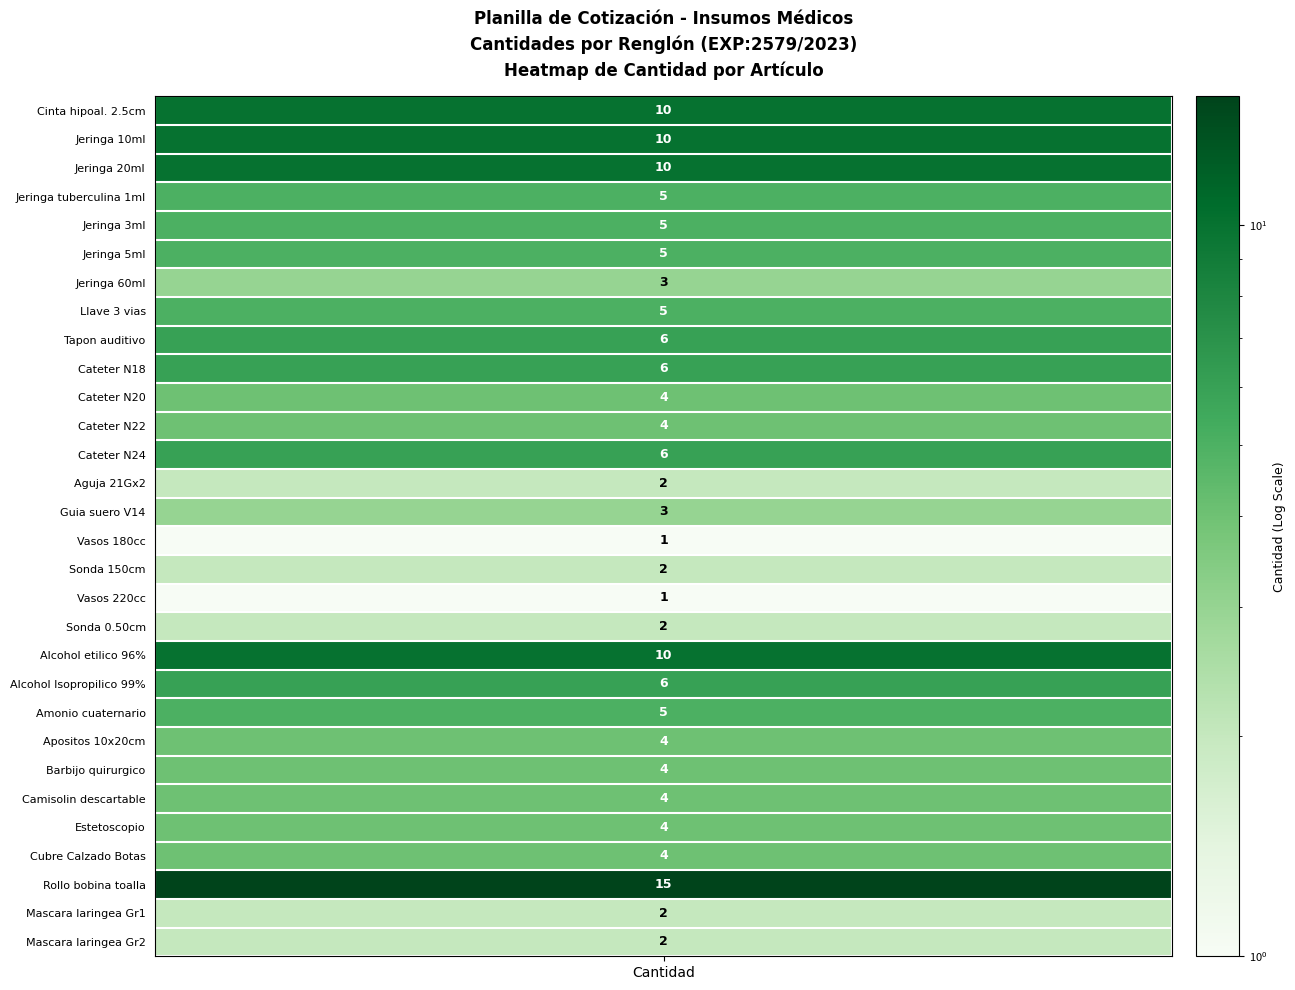

Which series has the largest range (max minus min)?

cantidad